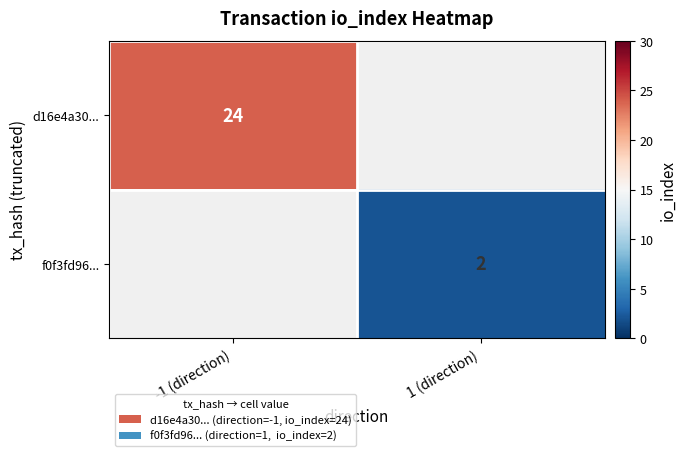

True or false: d16e4a30... has a value of 39 at -1 (direction).

False